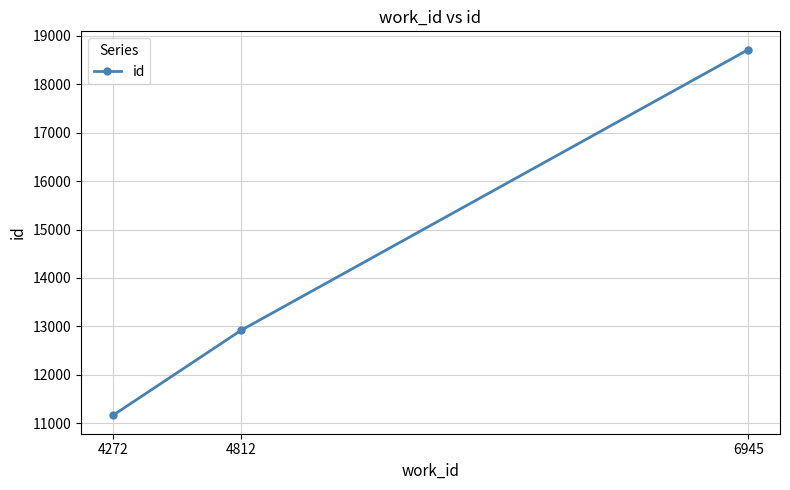

What is the difference between the maximum and minimum values?

7546